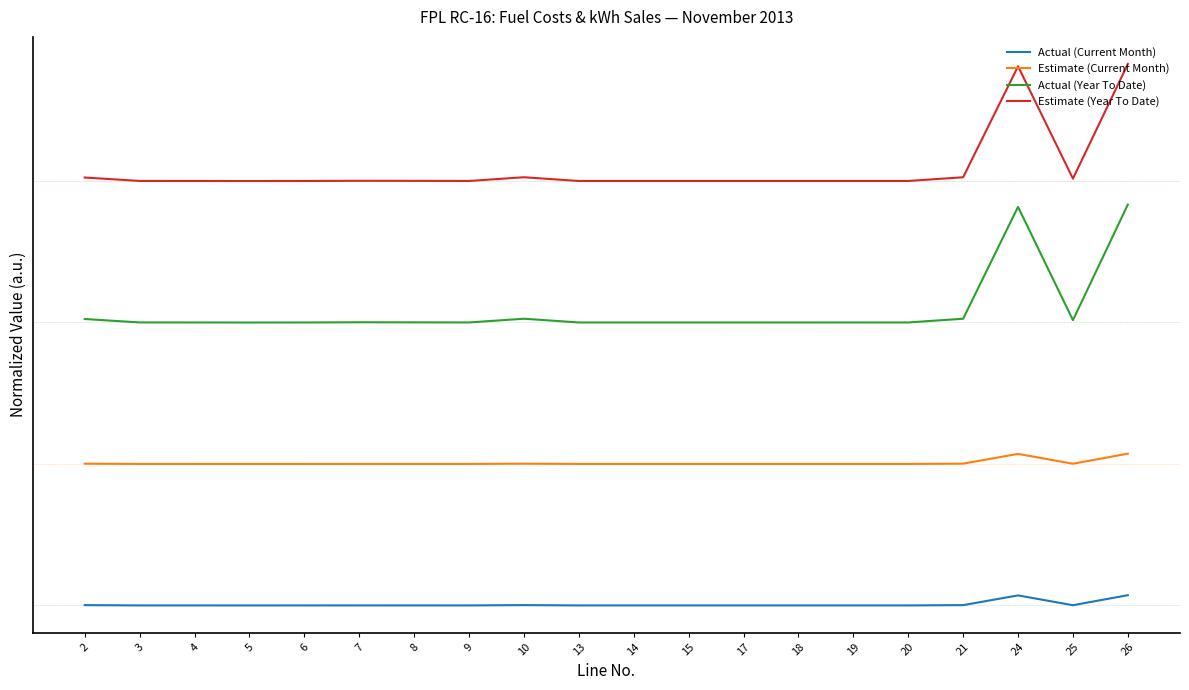

True or false: Estimate (Current Month) and Estimate (Year To Date) intersect in this chart.

False